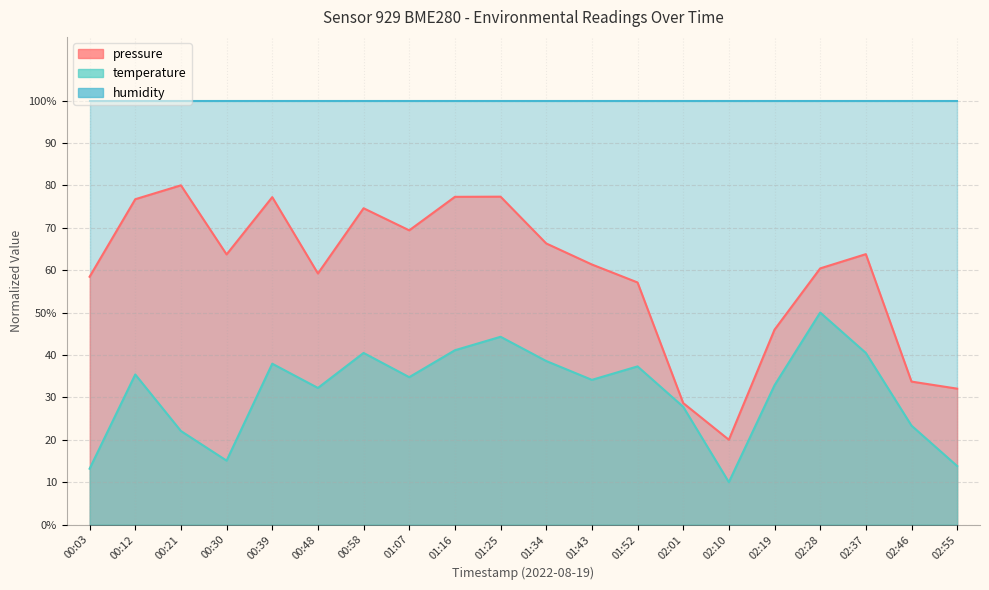

Is it true that temperature equals 11.3 at 00:58?

False